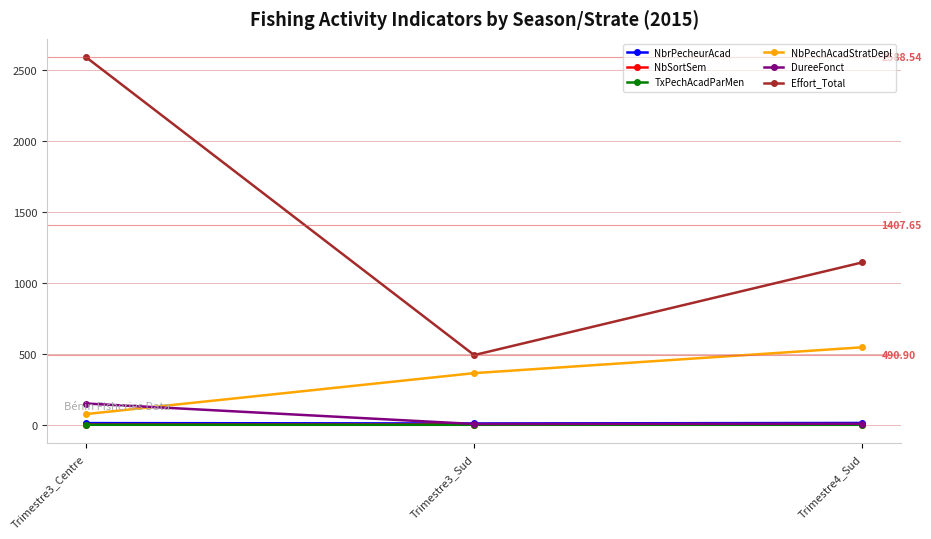

The value of Effort_Total at Trimestre3_Sud is 795.9. True or false?

False